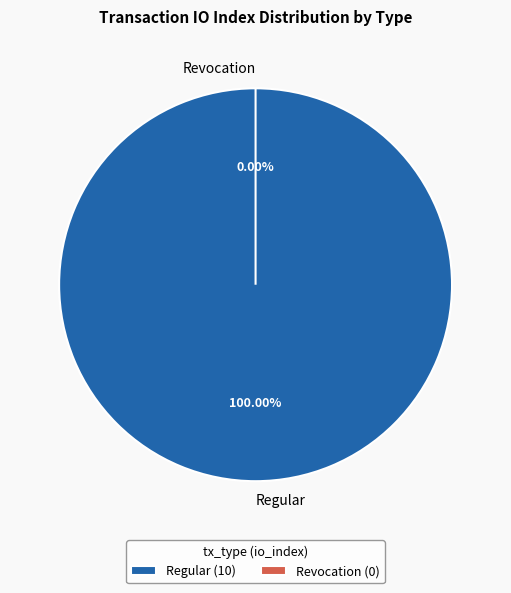

Is it true that Regular is 100% of the pie?

True